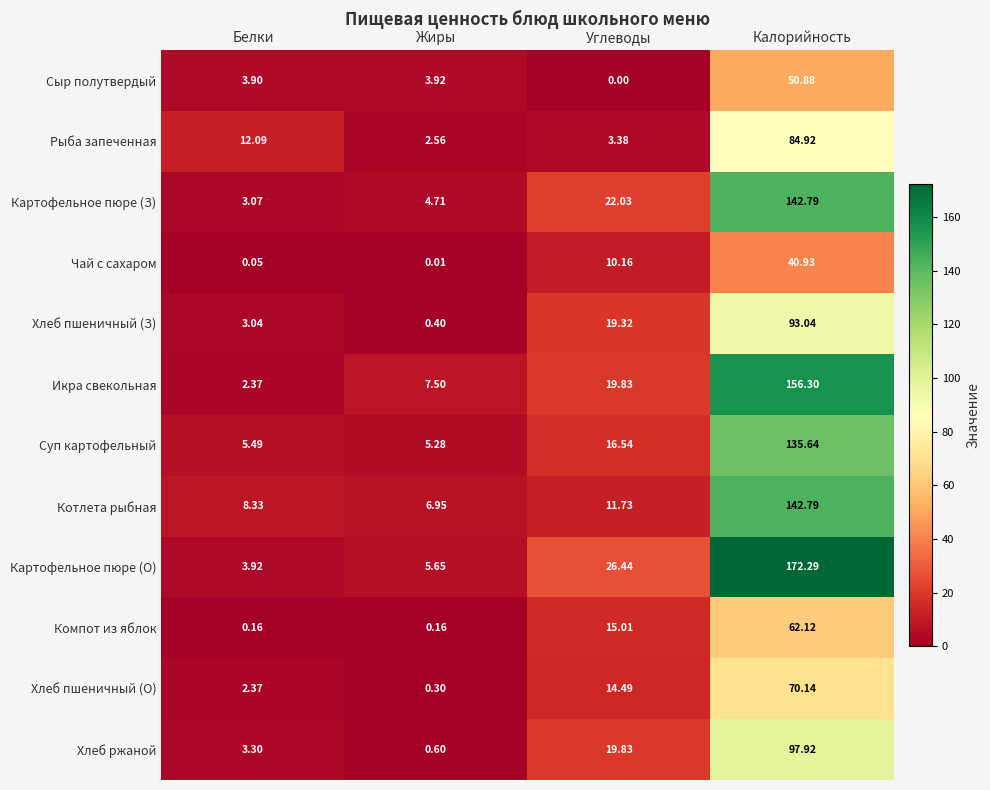

At which label is Котлета рыбная closest to 74?

Углеводы